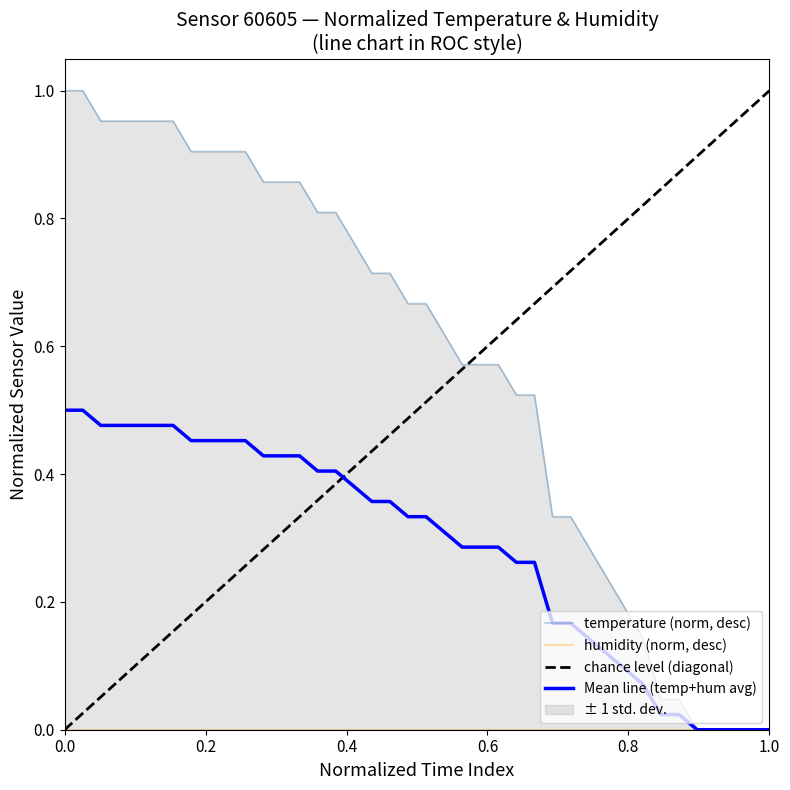

Reading left to right, what are all the values shown in this chart?

1.0	1.0	1.0	1.0	1.0	1.0	1.0	0.9	0.9	0.9	0.9	0.9	0.9	0.9	0.8	0.8	0.8	0.7	0.7	0.7	0.7	0.6	0.6	0.6	0.6	0.5	0.5	0.3	0.3	0.3	0.2	0.2	0.1	0.0	0.0	0.0	0.0	0.0	0.0	0.0